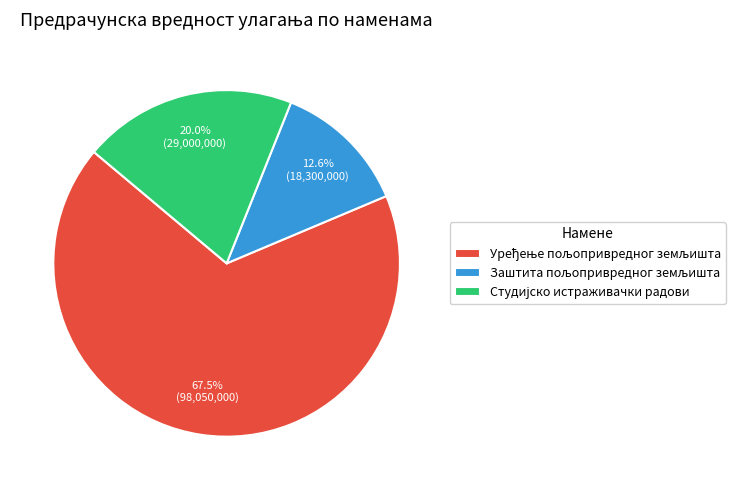

Does any single category account for the majority?

Yes